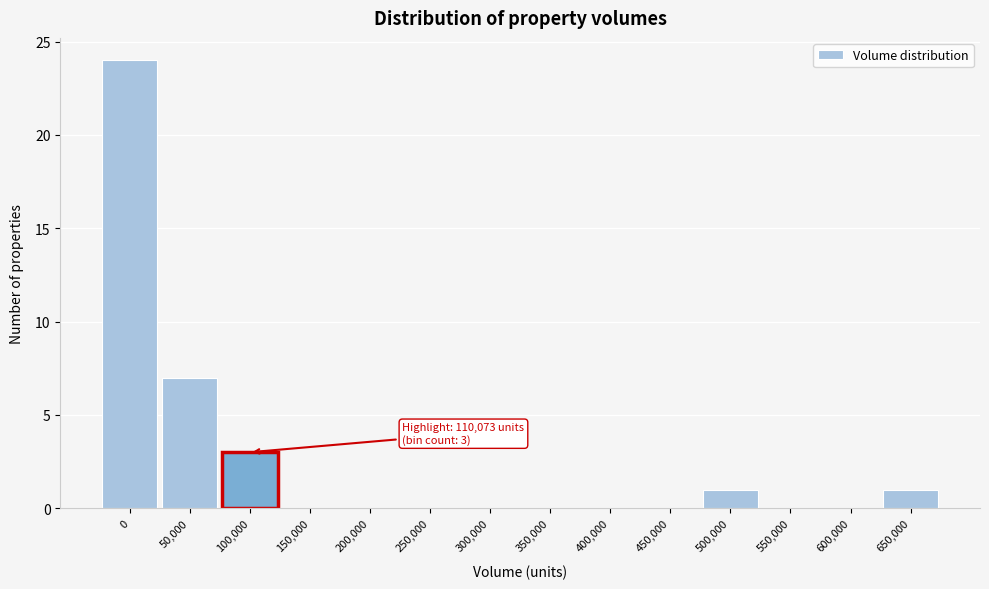

Reading left to right, list all the values displayed in this chart.

0=24	50,000=7	100,000=3	150,000=0	200,000=0	250,000=0	300,000=0	350,000=0	400,000=0	450,000=0	500,000=1	550,000=0	600,000=0	650,000=1